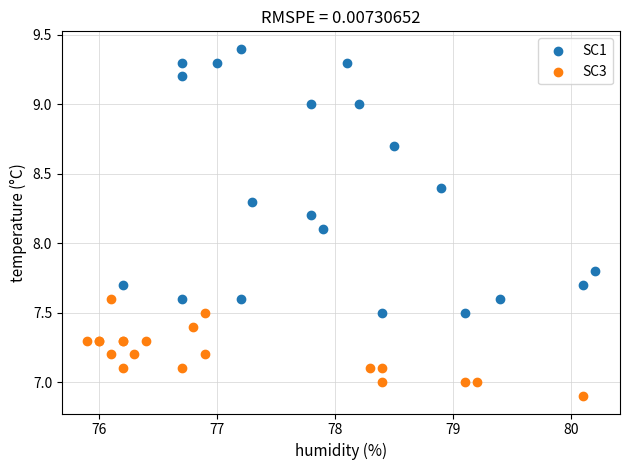

Which series contains the lowest Y value?

SC3